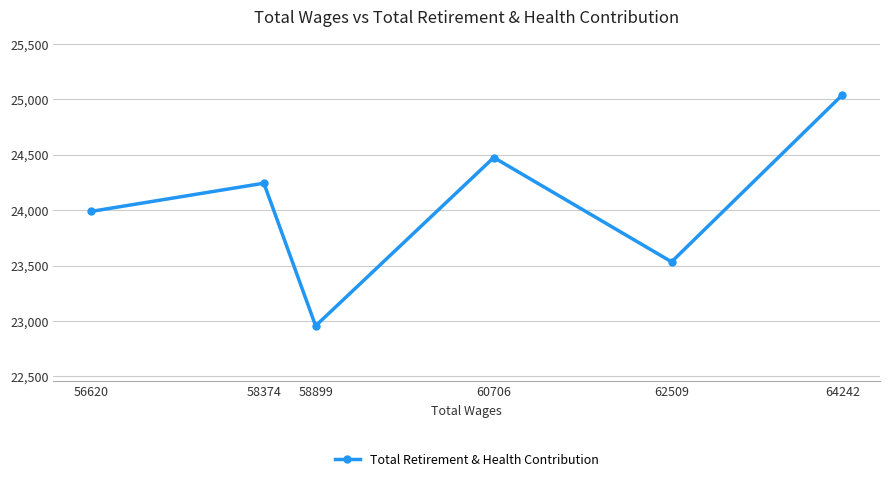

Which category has the highest value across all series?

64242